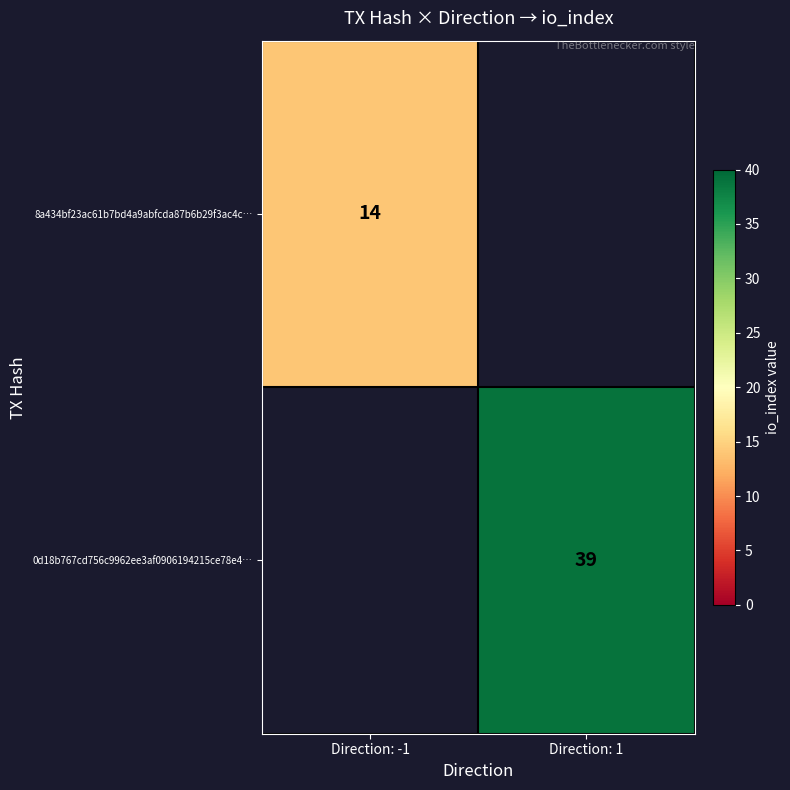

Is it true that 8a434bf23ac61b7bd4a9abfcda87b6b29f3ac4c… equals 9 at Direction: -1?

False